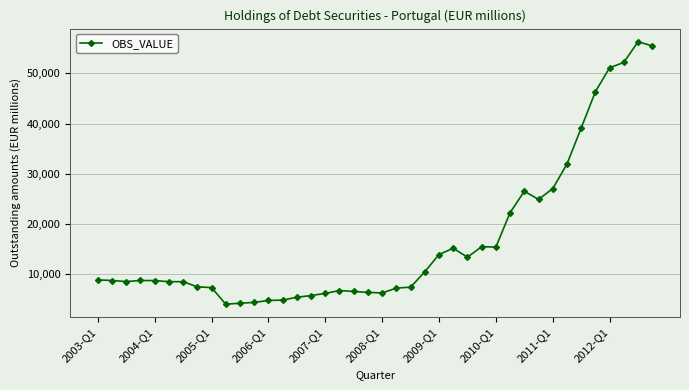

What is the value of the 39th point from the left?

56333.2